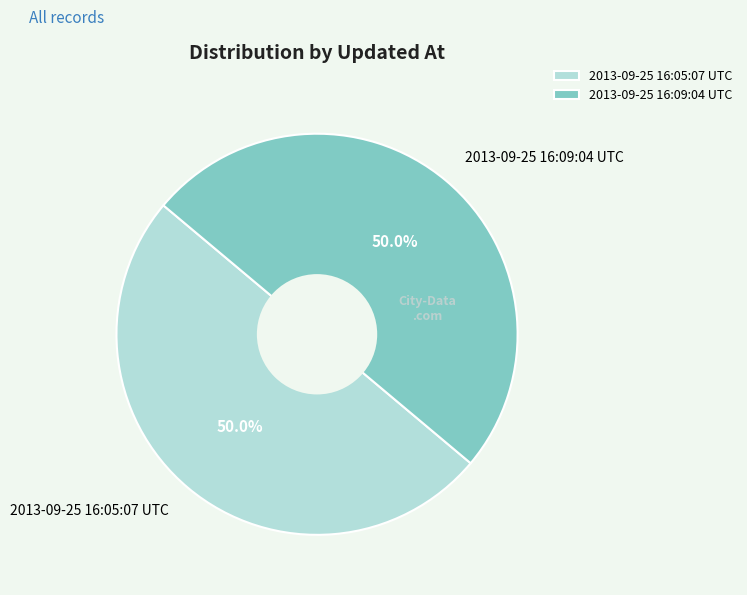

To the nearest percent, what percentage of the pie is 2013-09-25 16:09:04 UTC?

50%